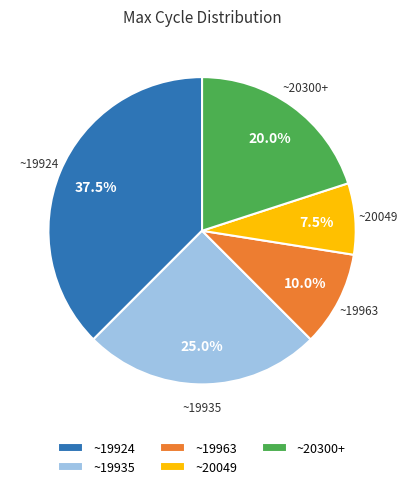

Between ~20300+ and ~19963, which is larger?

~20300+